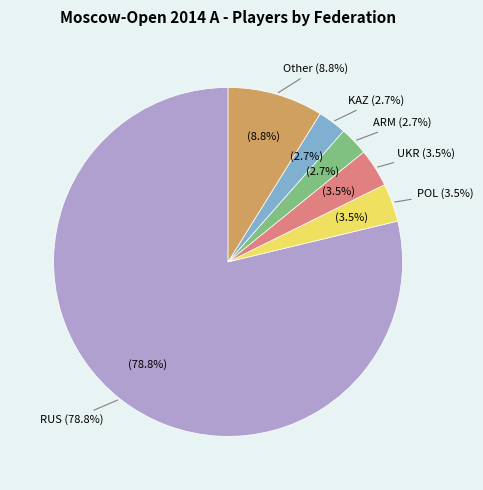

What is the change in value from RUS to KAZ?

-86